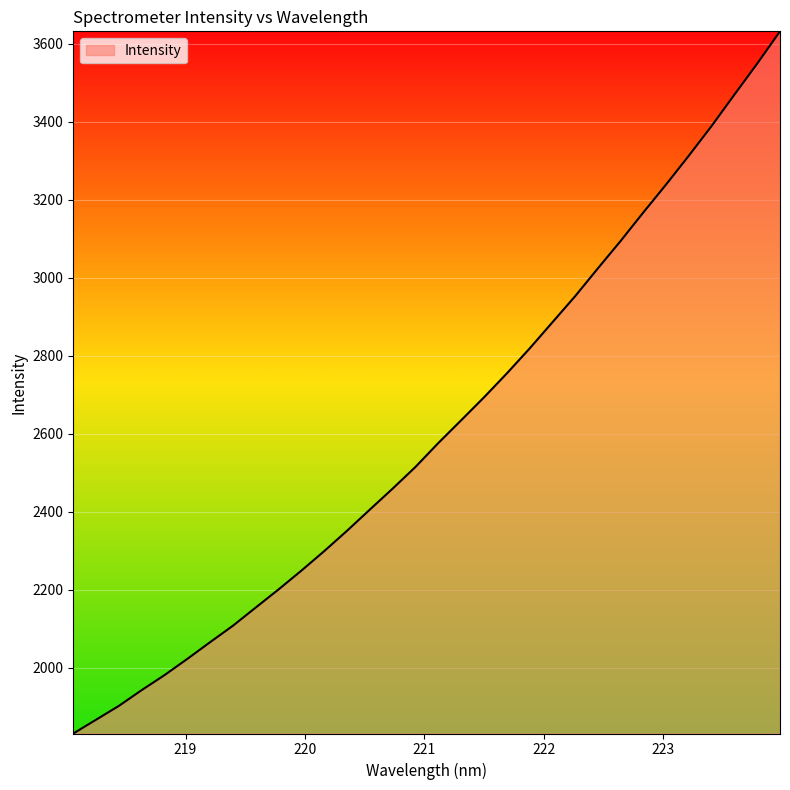

What is the difference between the maximum and minimum values?

1799.7